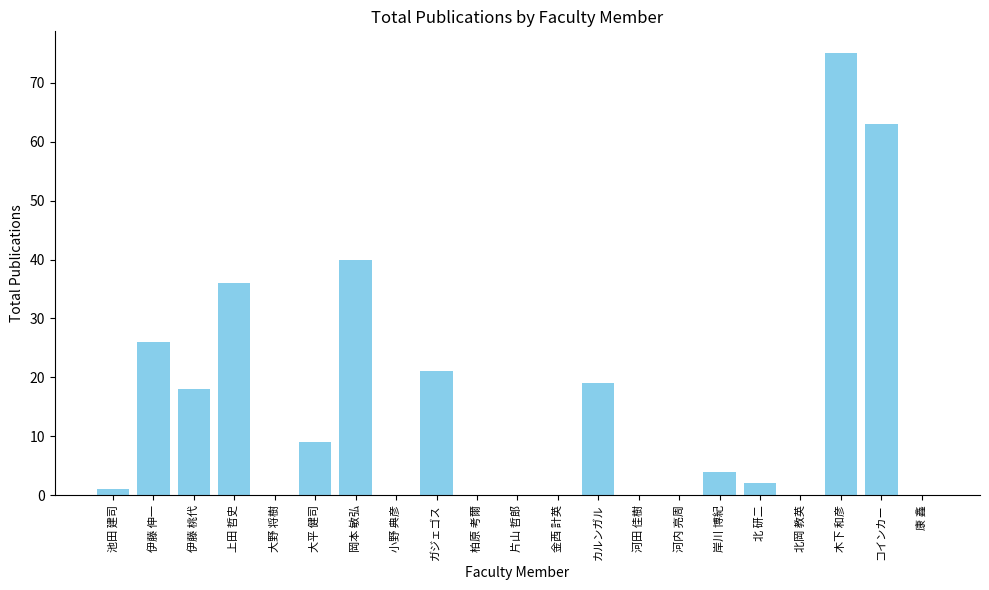

Where does the data first go above 2?

伊藤 伸一